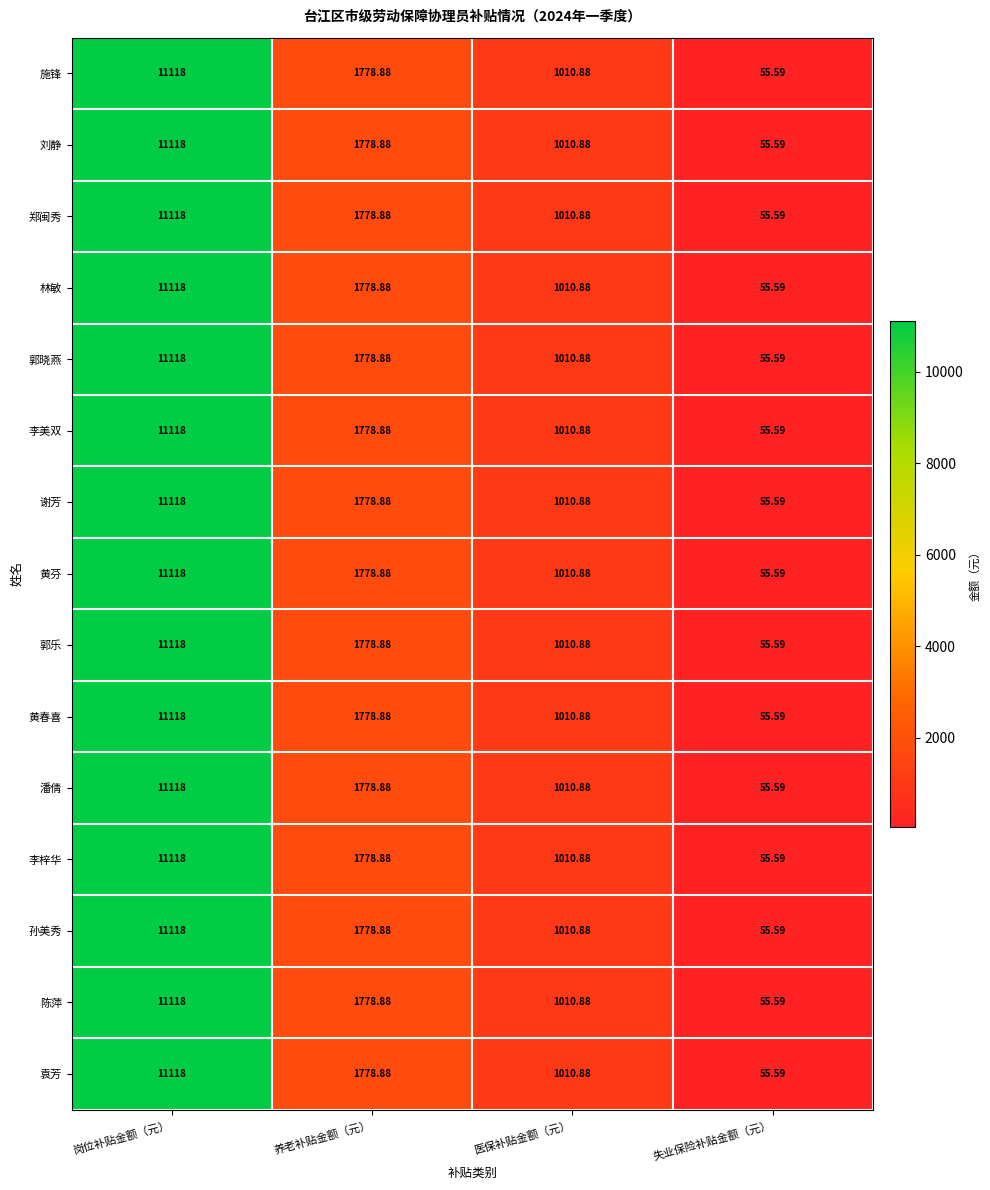

At which category is the sum across all series the highest?

岗位补贴金额（元）